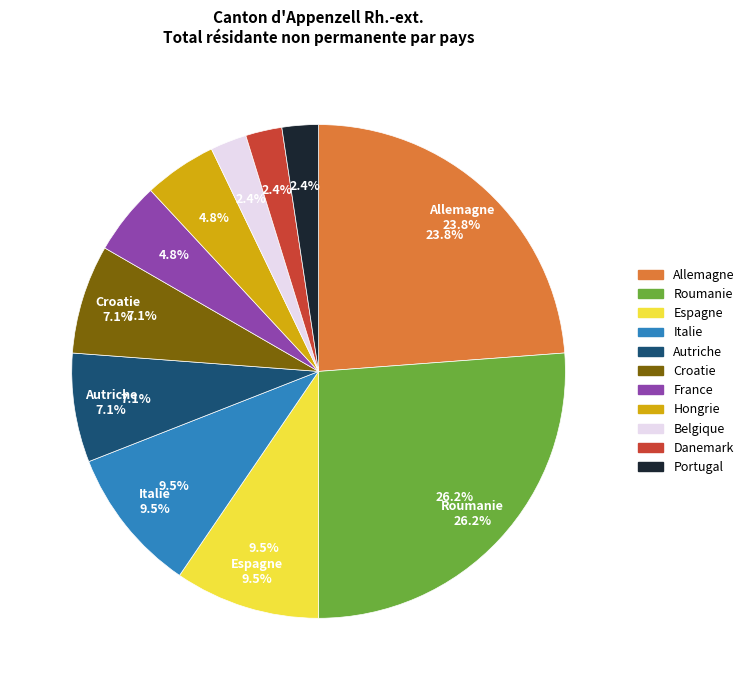

What is the change in value from Croatie to Danemark?

-2